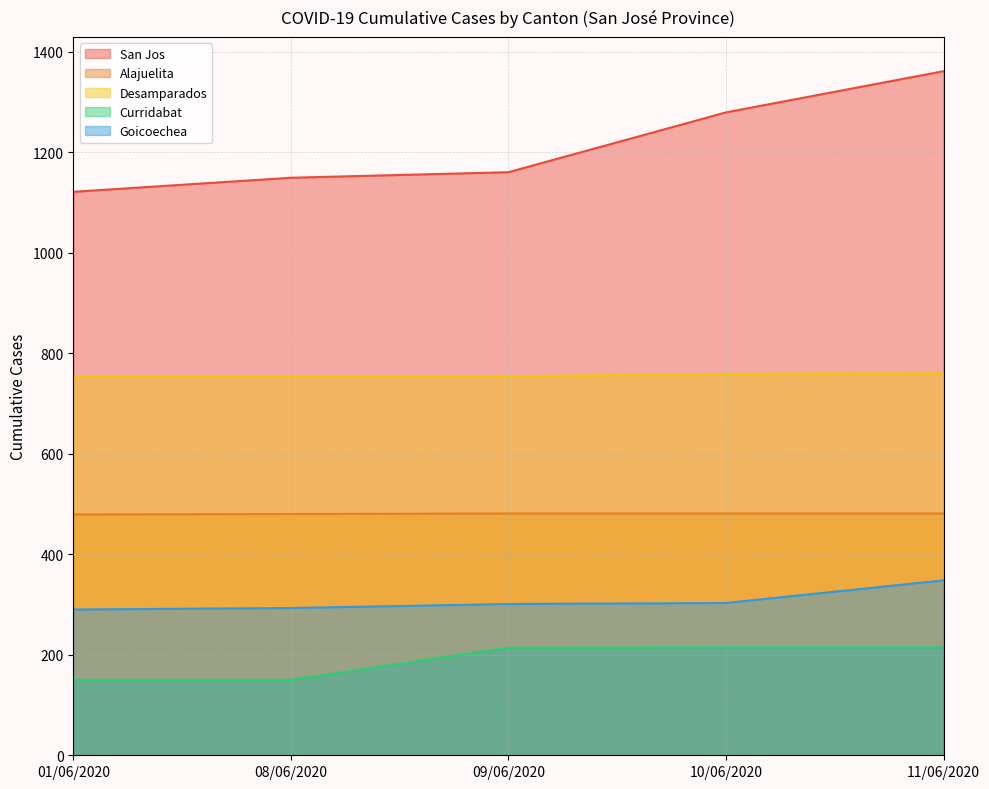

What is the value of the Curridabat point at the 2nd from the left?

150